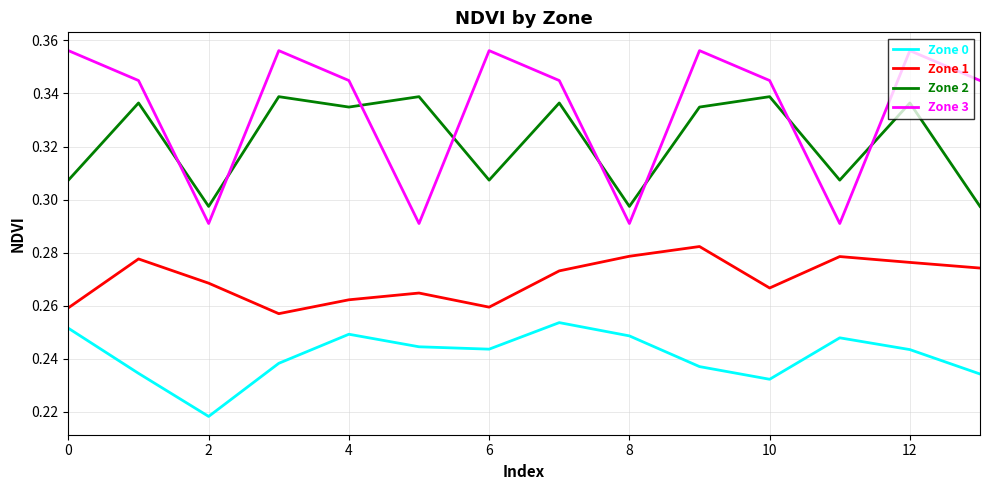

True or false: Zone 0 and Zone 3 intersect in this chart.

False